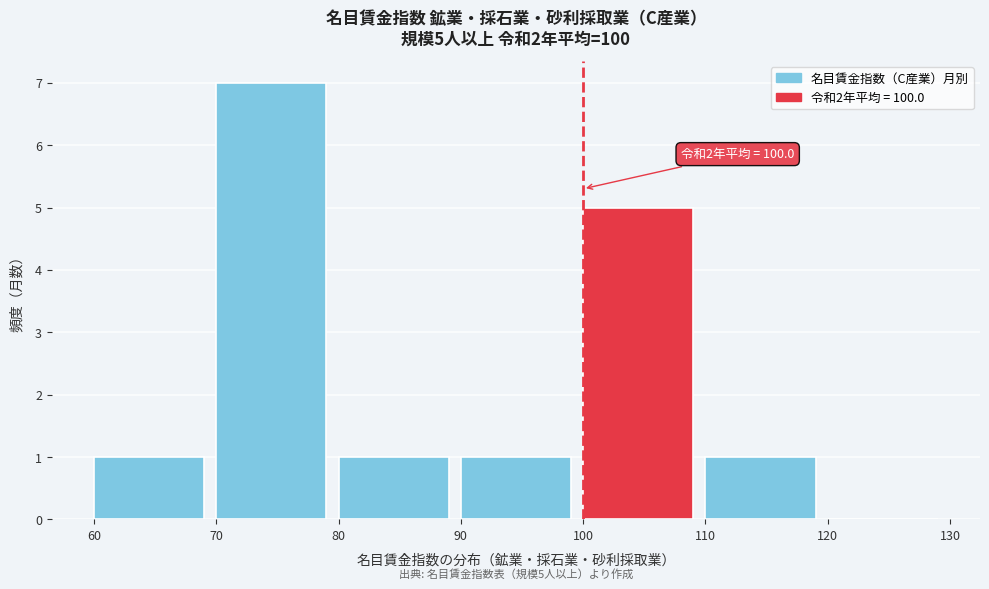

Which range on the x-axis has the tallest bar?

70 to 80